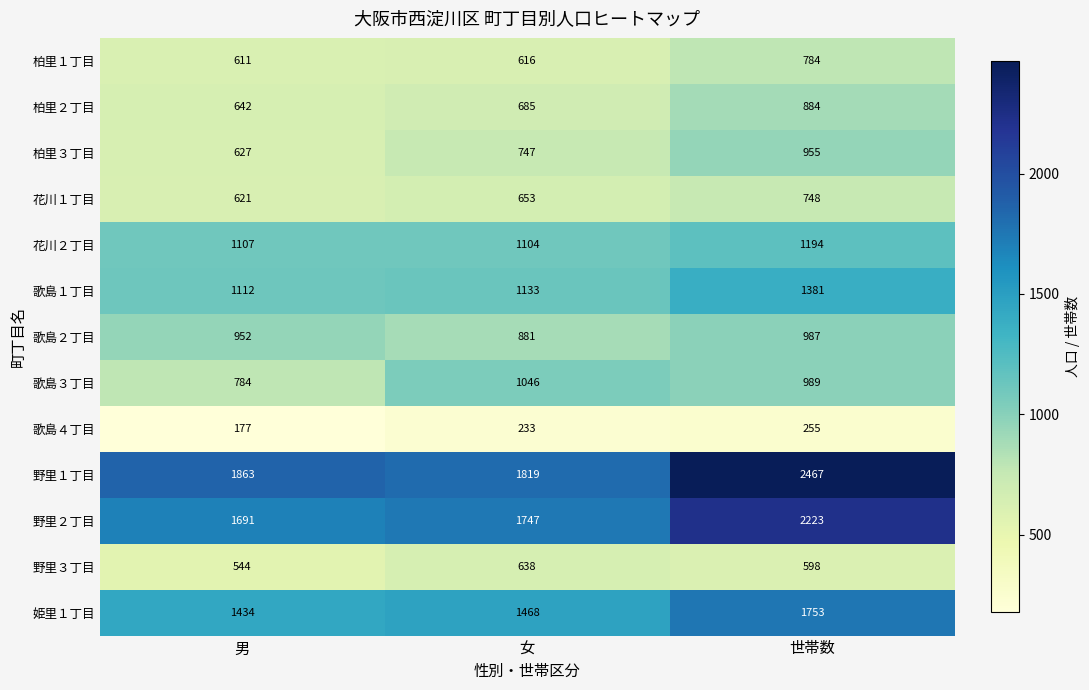

At which category is the sum across all series the highest?

世帯数